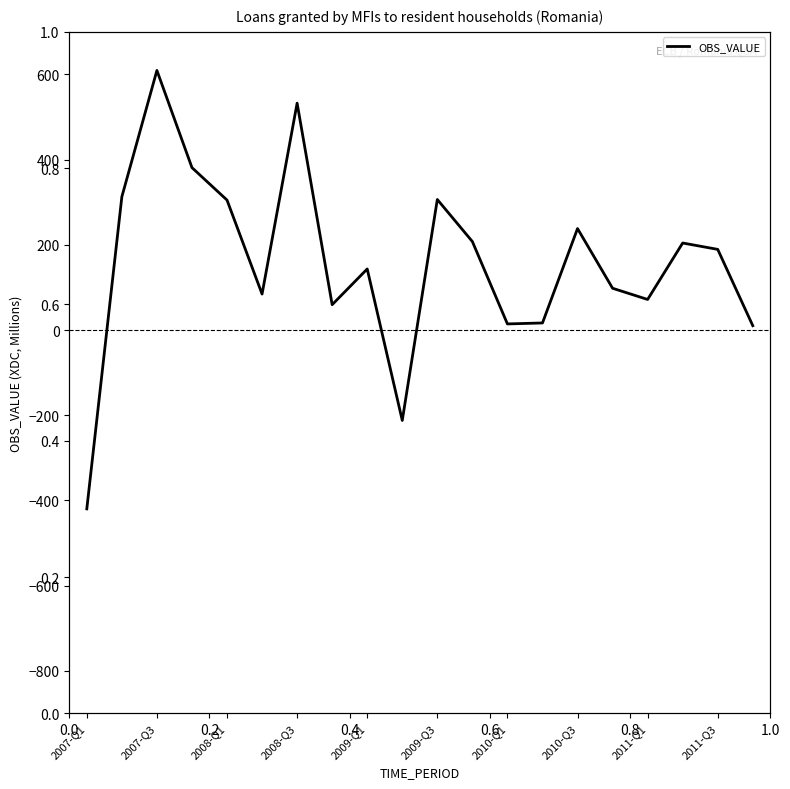

What is the difference between the maximum and minimum values?

1029.4